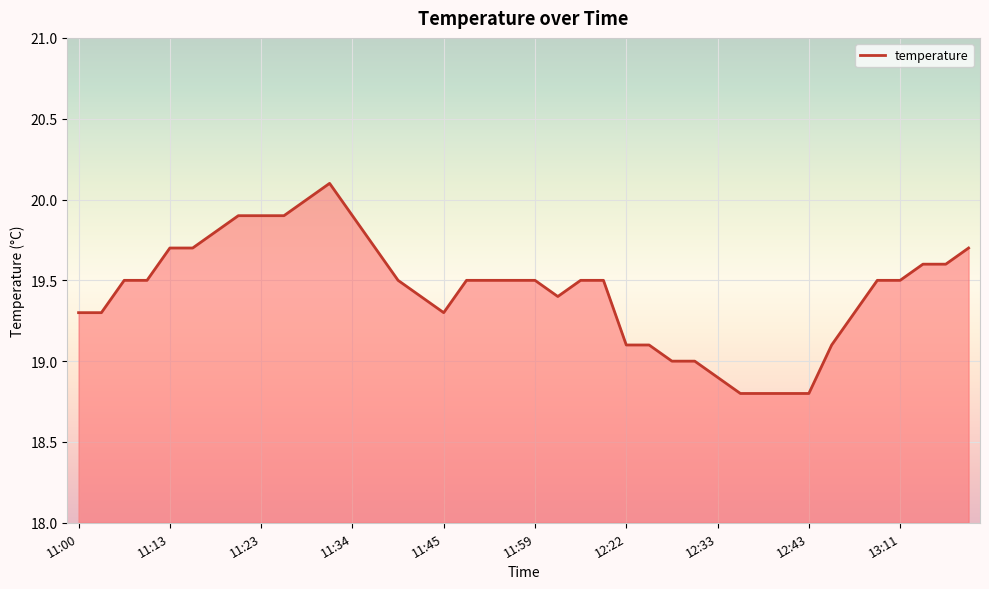

What is the maximum value shown in the chart?

20.1